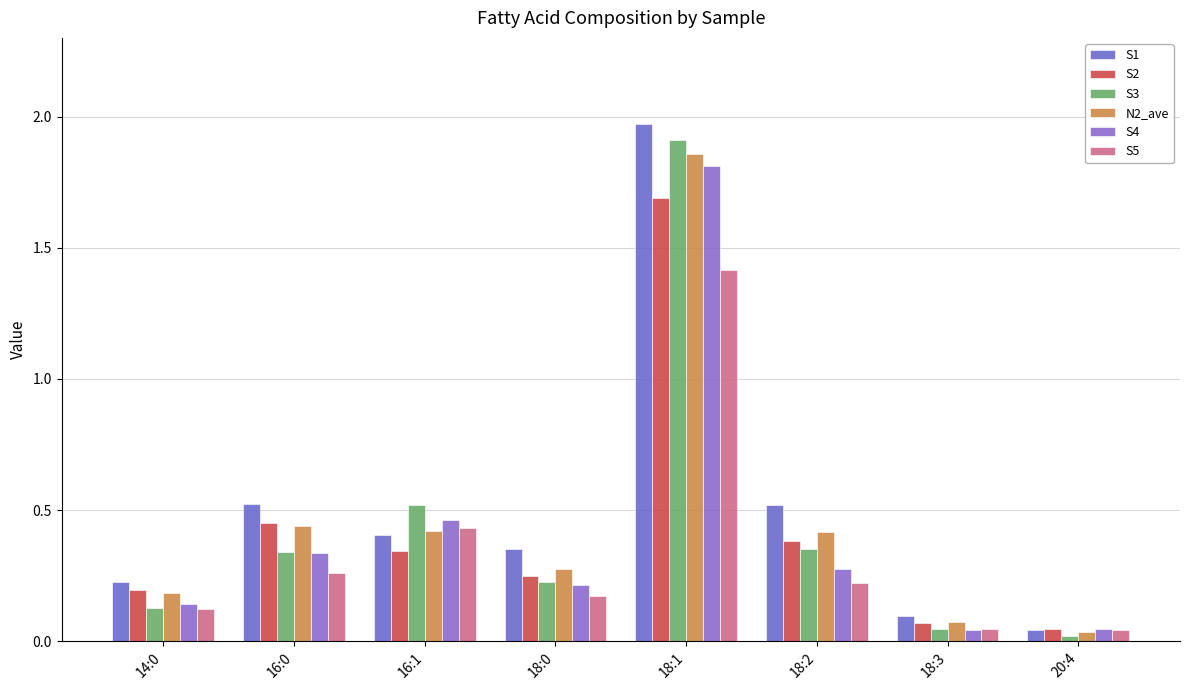

Between 16:1 and 16:0, which is larger?

16:0